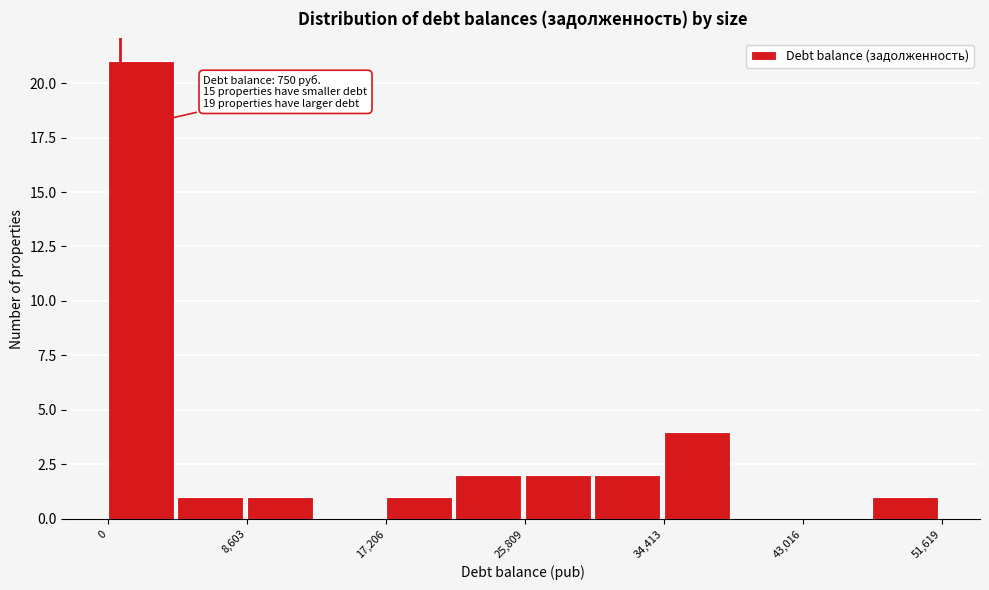

Over which range of the x-axis is the bar tallest?

0 to 4000